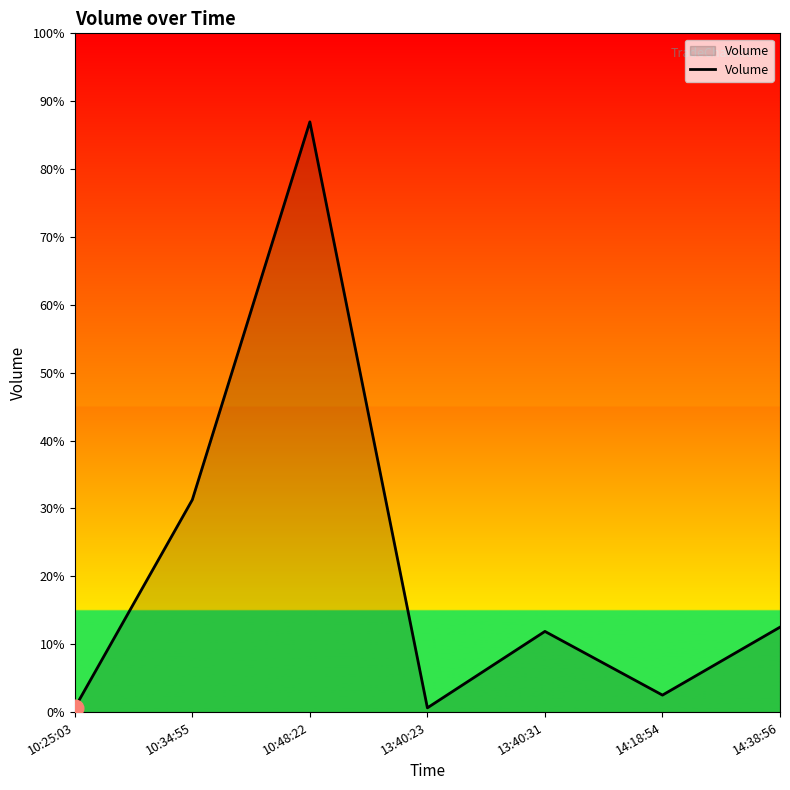

Reading right to left, transcribe all the data shown in this chart.

14:38:56=20	14:18:54=4	13:40:31=19	13:40:23=1	10:48:22=139	10:34:55=50	10:25:03=1